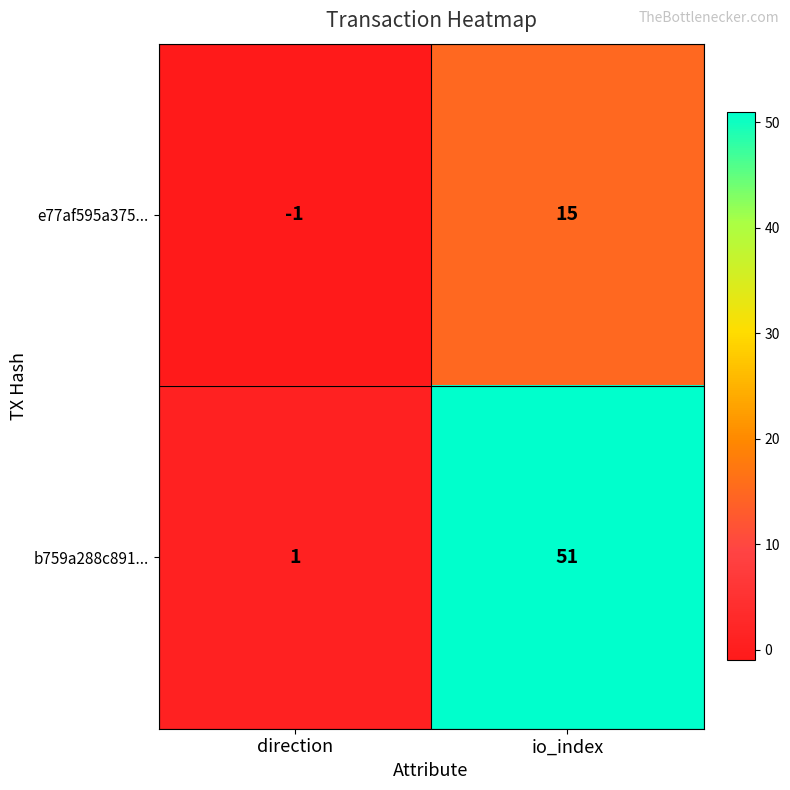

Rank the series by their average value, from lowest to highest.

e77af595a375..., b759a288c891...